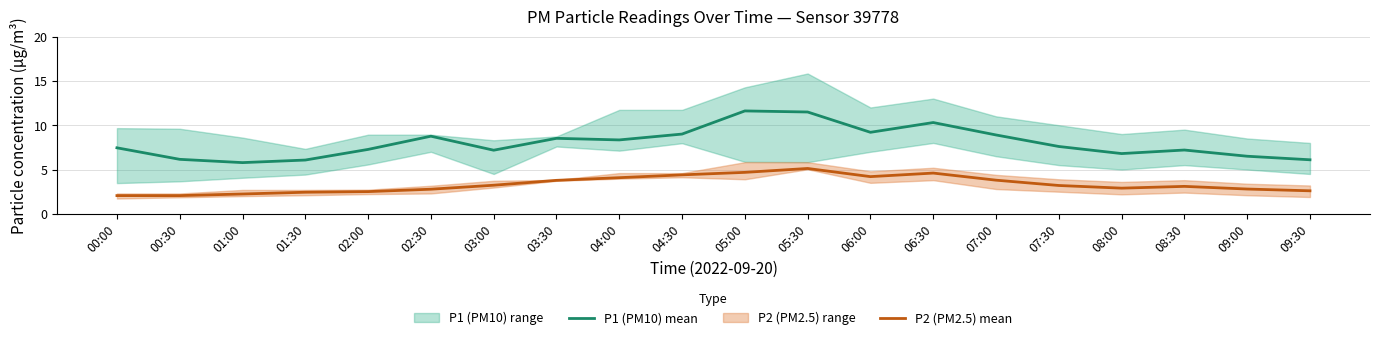

What is the sum of the P2 (PM2.5) mean values at 07:30 and 01:00?

5.4